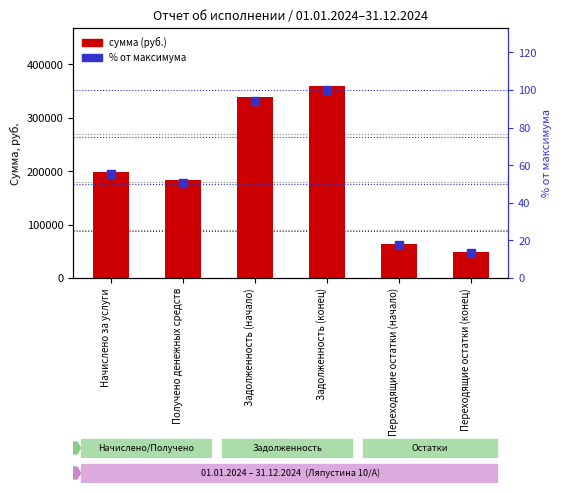

Which series reaches the maximum Y coordinate?

сумма (руб.)